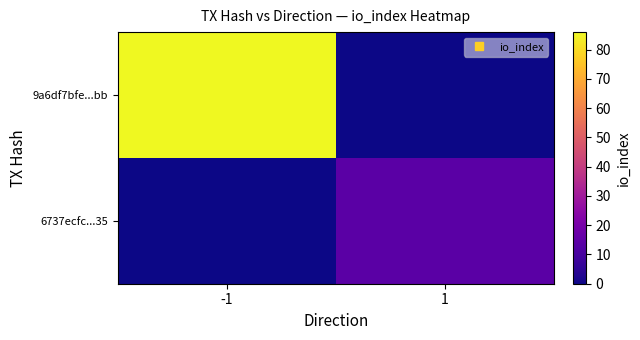

Which category has the highest value across all series?

-1